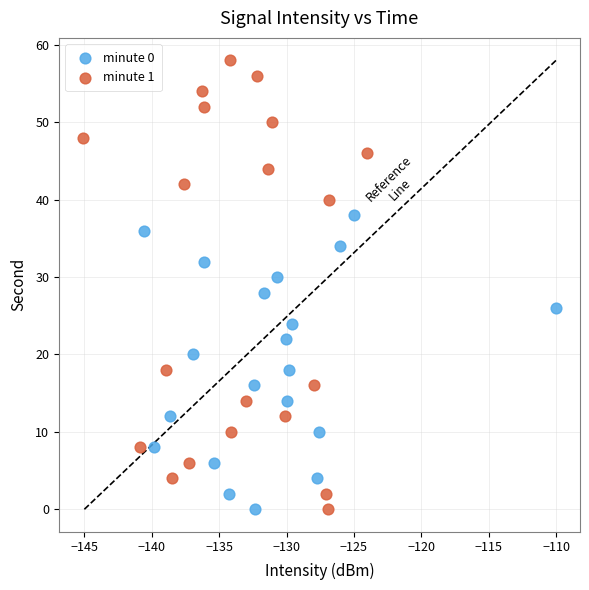

Which series has the largest Y range (max minus min)?

minute 1